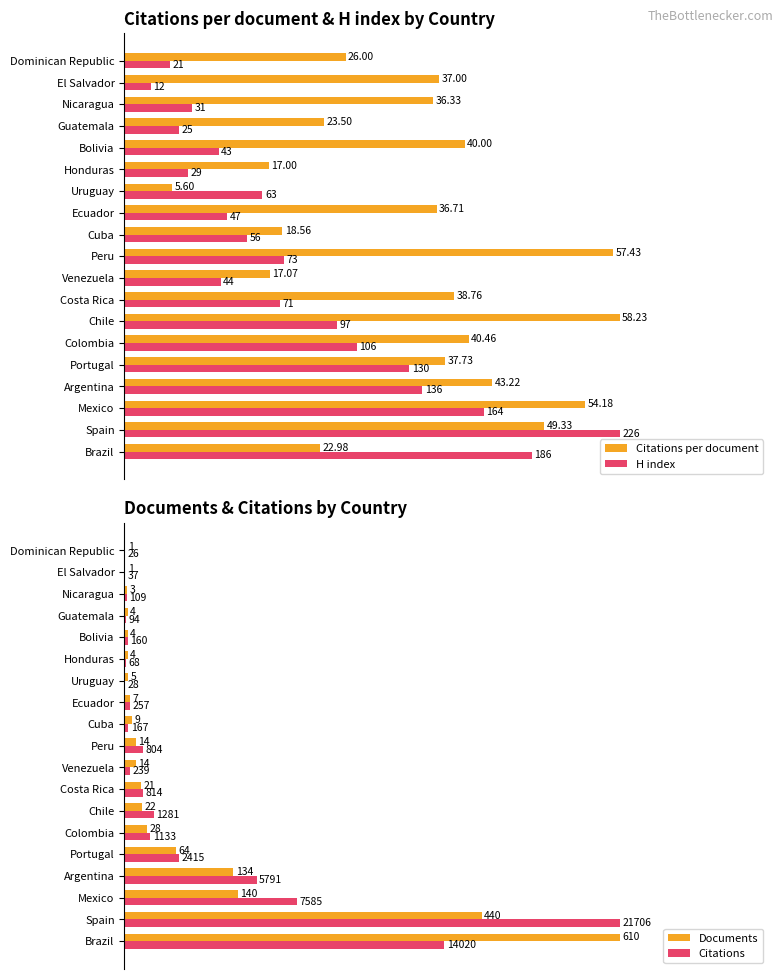

Which series changed the most between Honduras and Argentina?

H index